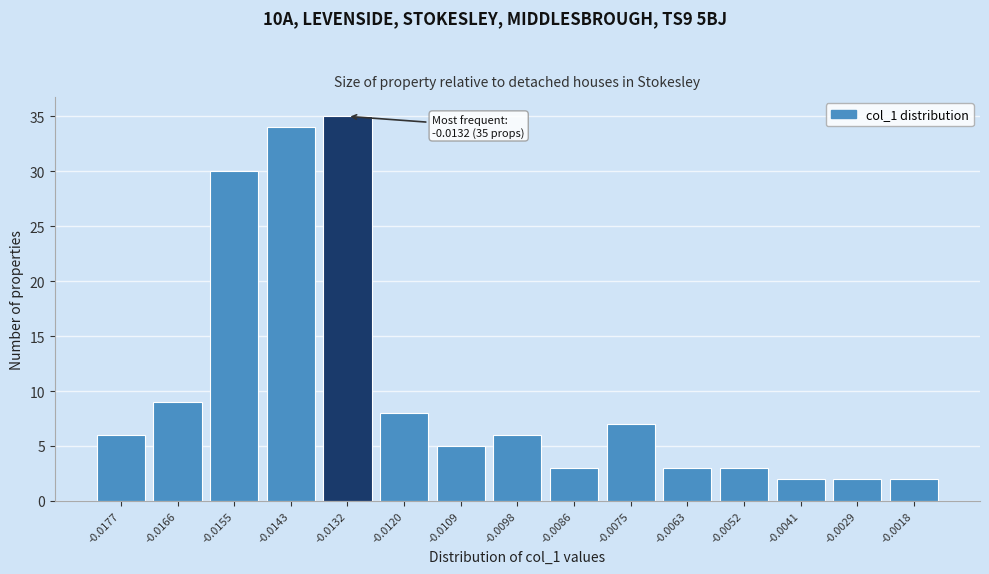

Reading right to left, extract all data points from this chart.

-0.0018=2	-0.0029=2	-0.0041=2	-0.0052=3	-0.0063=3	-0.0075=7	-0.0086=3	-0.0098=6	-0.0109=5	-0.0120=8	-0.0132=35	-0.0143=34	-0.0155=30	-0.0166=9	-0.0177=6